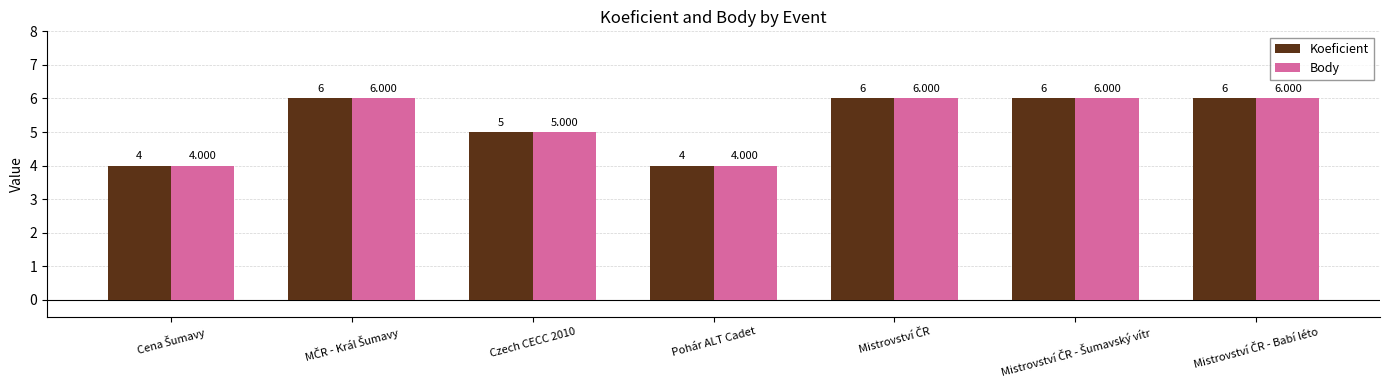

Is it true that Body equals 10 at Mistrovství ČR?

False